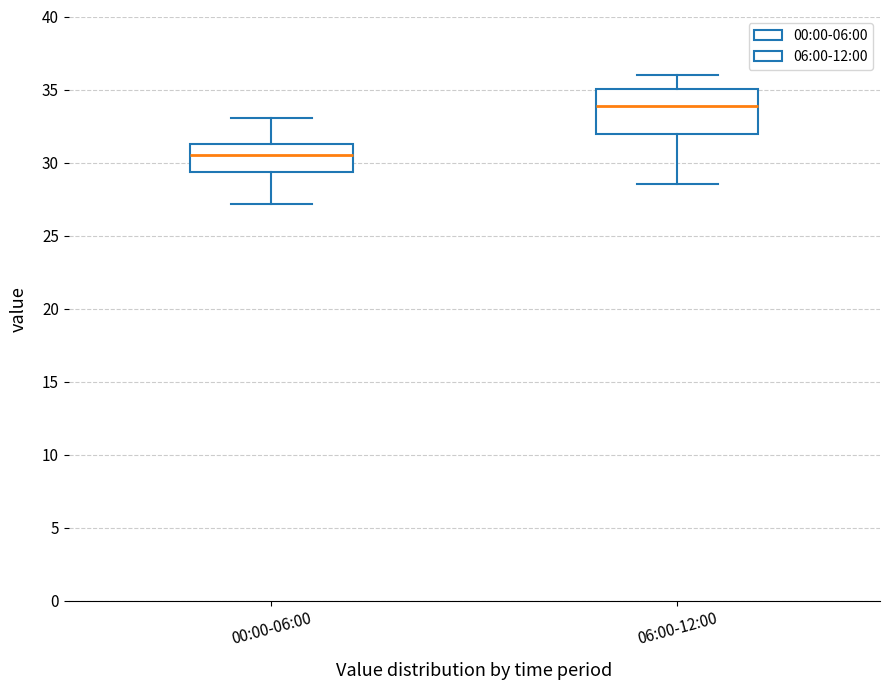

Comparing the boxes themselves (not the whiskers), which one is the tallest?

06:00-12:00